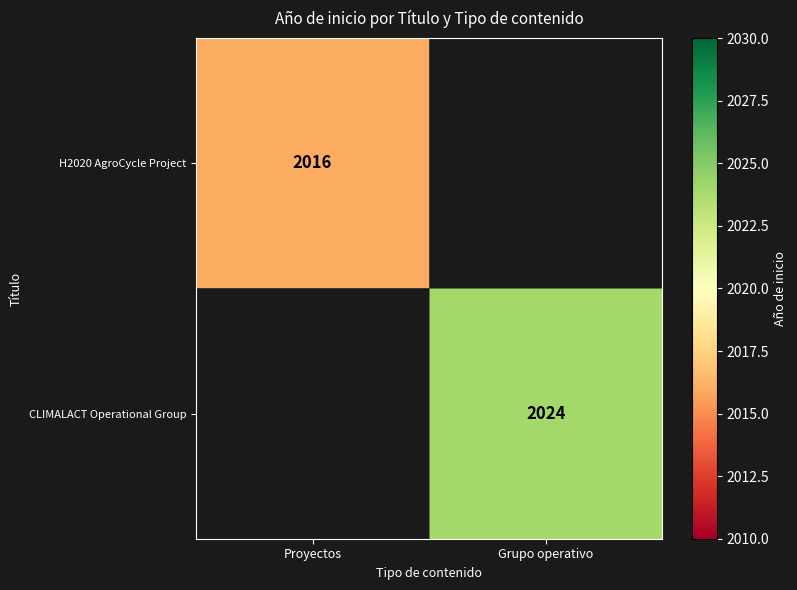

Is it true that CLIMALACT Operational Group equals 2024 at Grupo operativo?

True